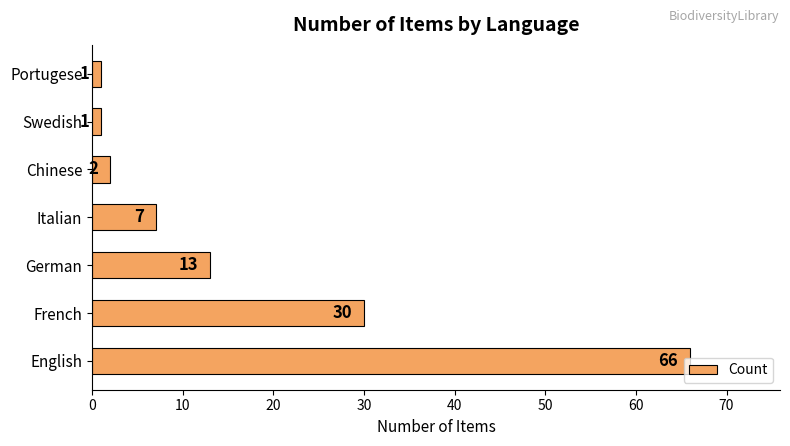

What is the average value?

17